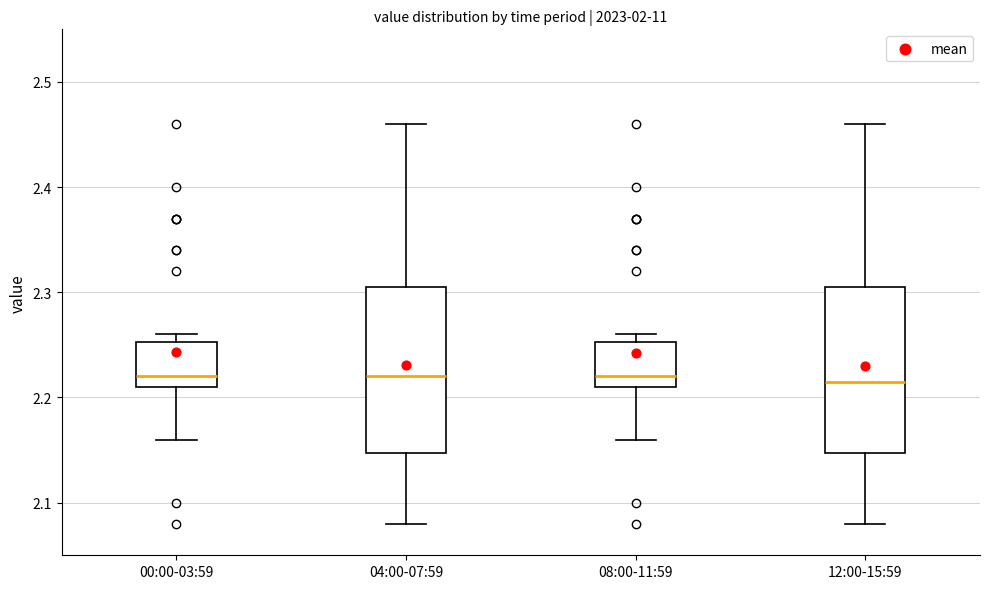

Reading left to right, transcribe this box plot: for each box, give where its median line is, the range the box spans, and where its two whiskers end, as read against the y-axis. The values are not printed on the chart, so give them approximately, as read against the axis.

00:00-03:59: median 2.22, box 2.21 to 2.25, whiskers 2.16 to 2.26
04:00-07:59: median 2.22, box 2.15 to 2.31, whiskers 2.08 to 2.46
08:00-11:59: median 2.22, box 2.21 to 2.25, whiskers 2.16 to 2.26
12:00-15:59: median 2.22, box 2.15 to 2.31, whiskers 2.08 to 2.46